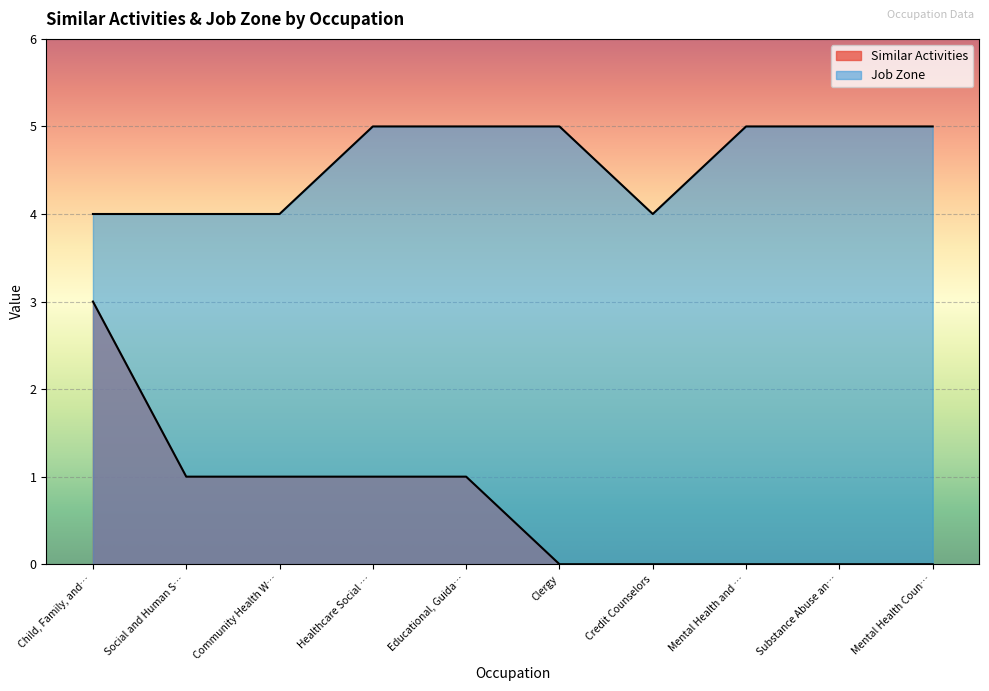

What is the sum of all Similar Activities values?

7